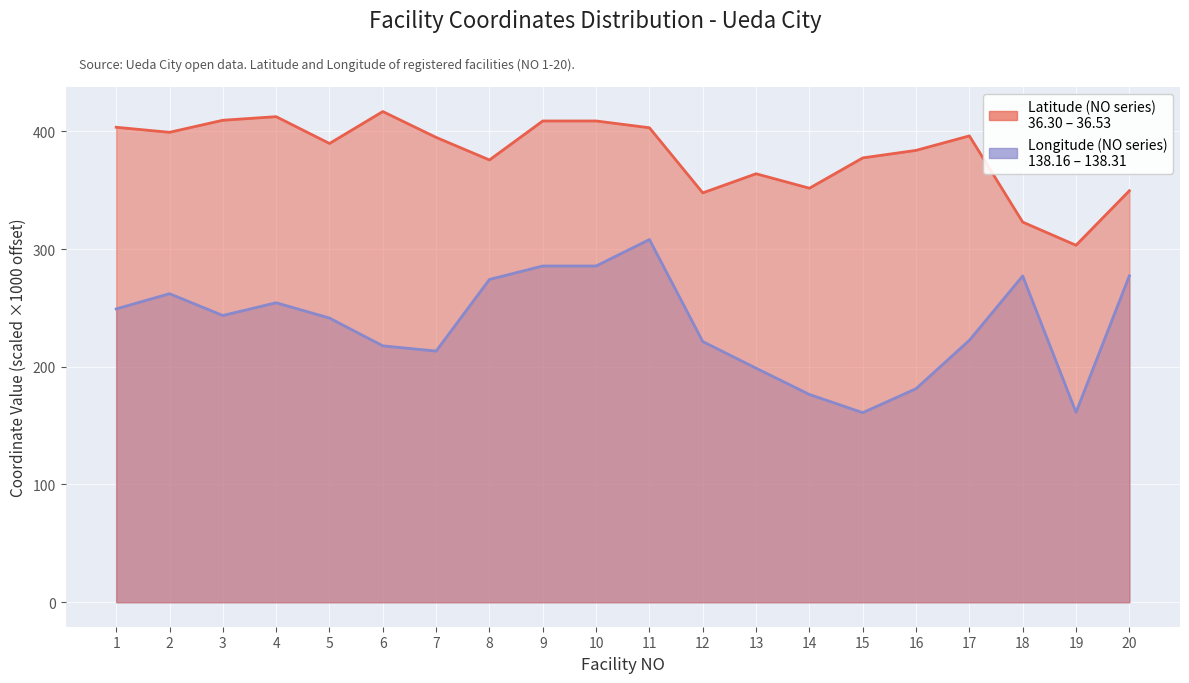

What is the value of the Latitude (NO series) point at the 19th from the left?

303.3